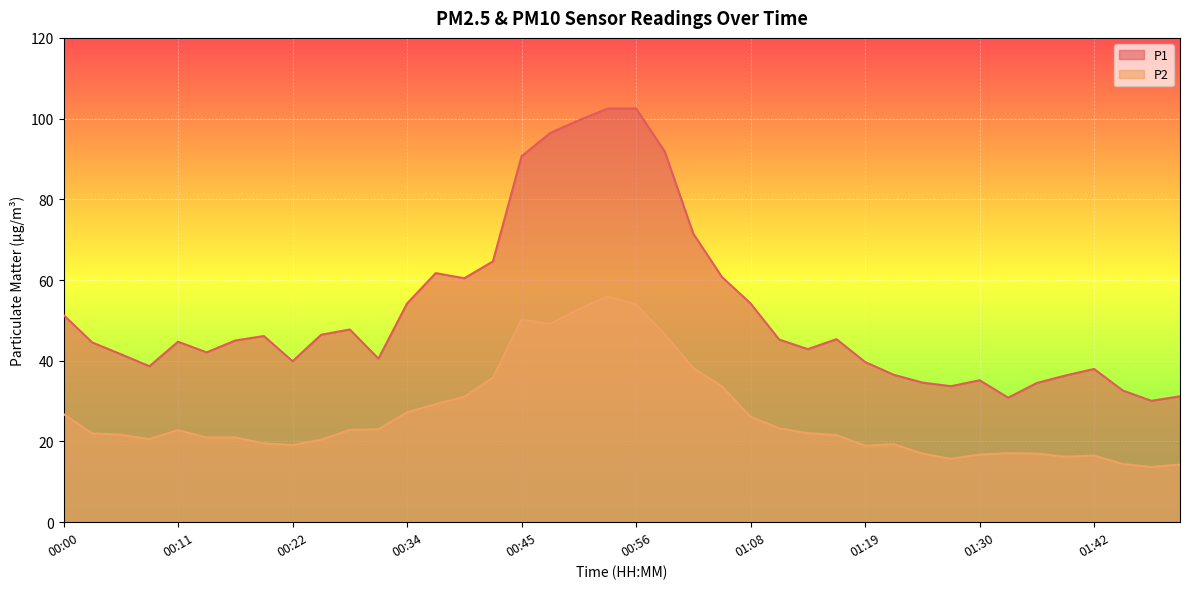

List the labels in order of P1 value, largest first.

00:56, 00:53, 00:51, 00:48, 00:59, 00:45, 01:02, 00:42, 00:36, 01:05, 00:39, 00:34, 01:08, 00:00, 00:28, 00:25, 00:19, 01:16, 01:10, 00:17, 00:11, 00:02, 01:13, 00:14, 00:05, 00:31, 00:22, 01:19, 00:08, 01:42, 01:22, 01:39, 01:30, 01:25, 01:36, 01:27, 01:44, 01:50, 01:33, 01:47